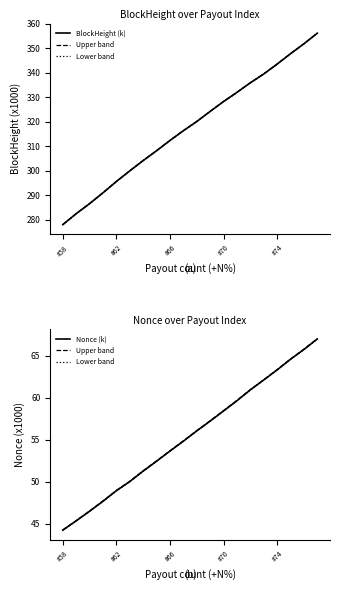

What is the minimum value shown in the chart?

44.3